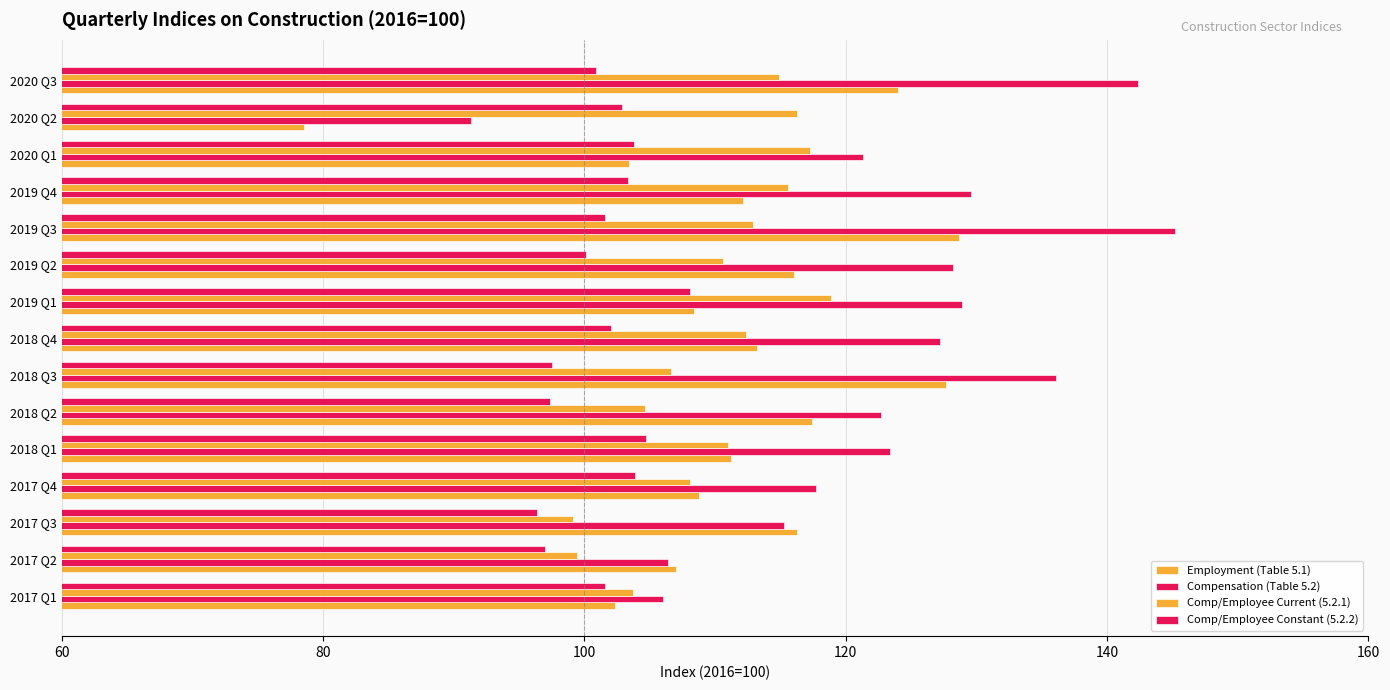

What is the value of the Employment (Table 5.1) bar at the 13th from the left?

103.4